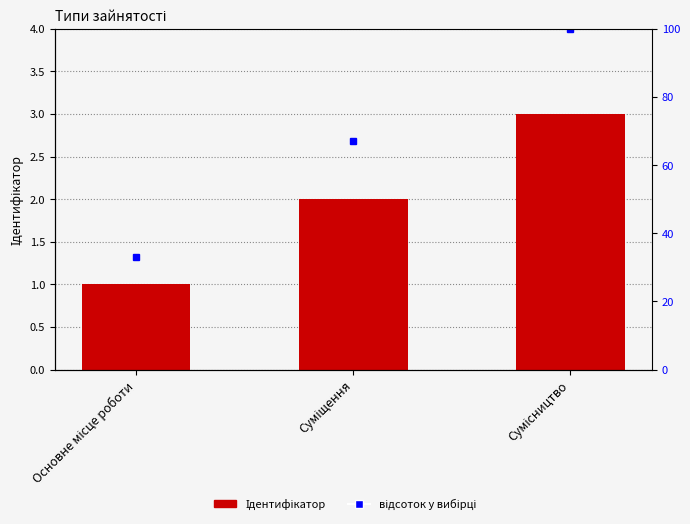

List the labels in order of Ідентифікатор value, smallest first.

Основне місце роботи, Суміщення, Сумісництво